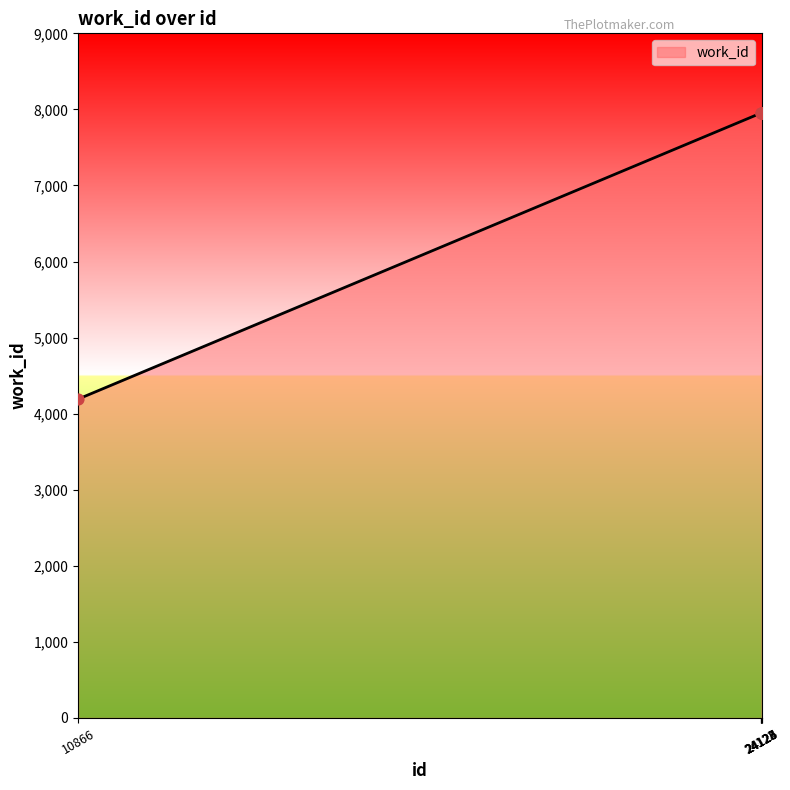

Which has a higher value, 10866 or 24126?

24126